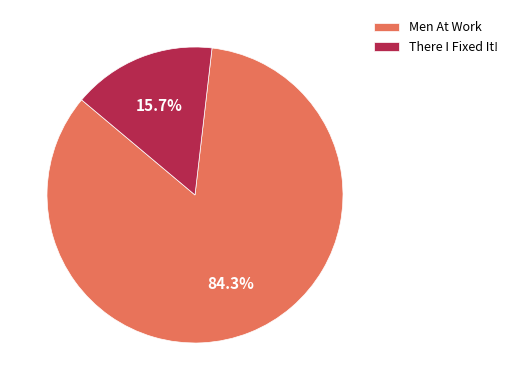

Is it true that Men At Work is 84% of the pie?

True